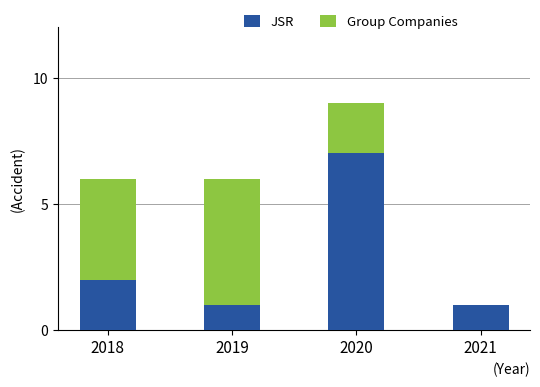

Does the chart contain stacked bars?

Yes